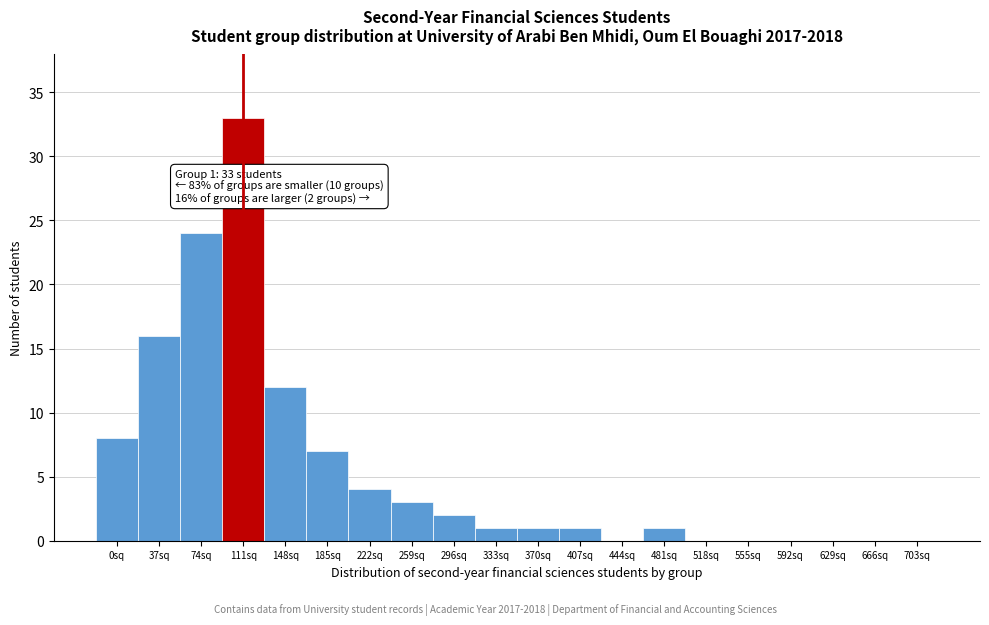

Reading left to right, what are all the values shown in this chart?

0sq=8	37sq=16	74sq=24	111sq=33	148sq=12	185sq=7	222sq=4	259sq=3	296sq=2	333sq=1	370sq=1	407sq=1	444sq=0	481sq=1	518sq=0	555sq=0	592sq=0	629sq=0	666sq=0	703sq=0